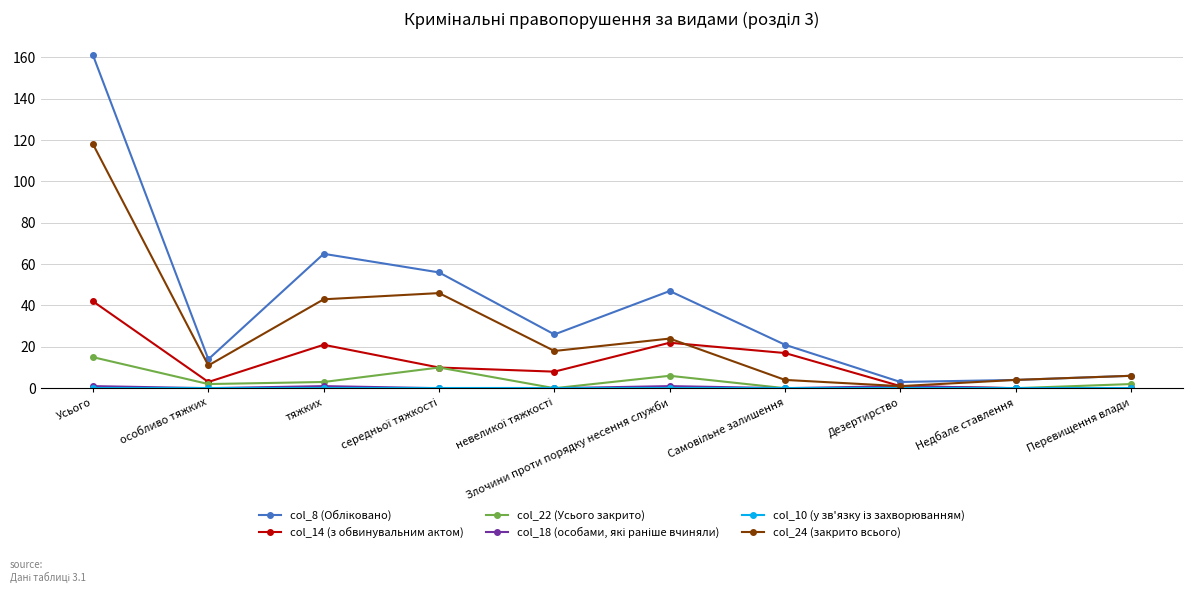

At which category is the sum across all series the highest?

Усього